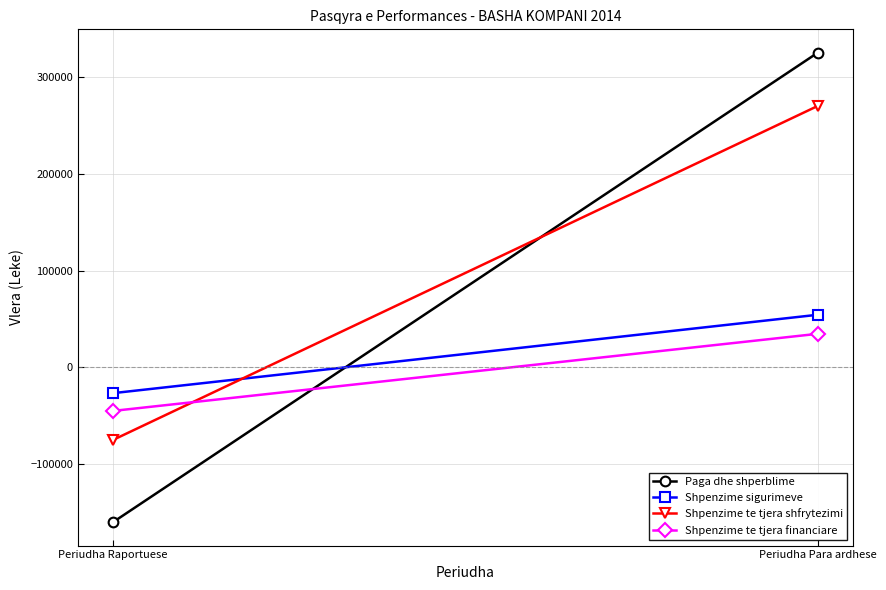

How many values in Shpenzime te tjera shfrytezimi are above zero?

1